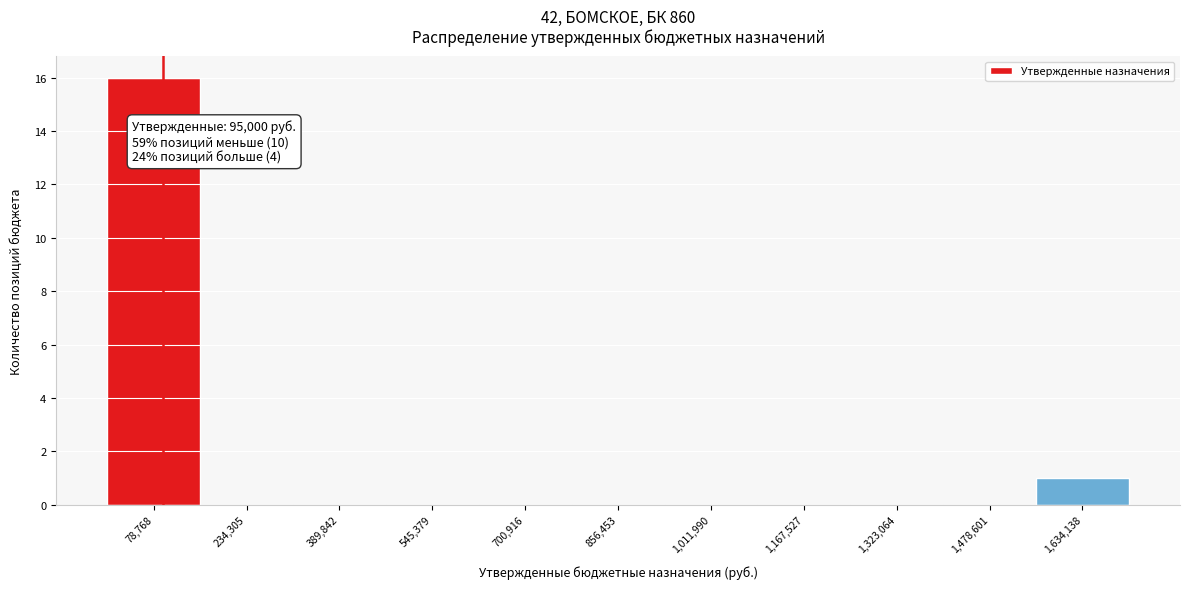

Which range on the x-axis has the tallest bar?

0 to 160000